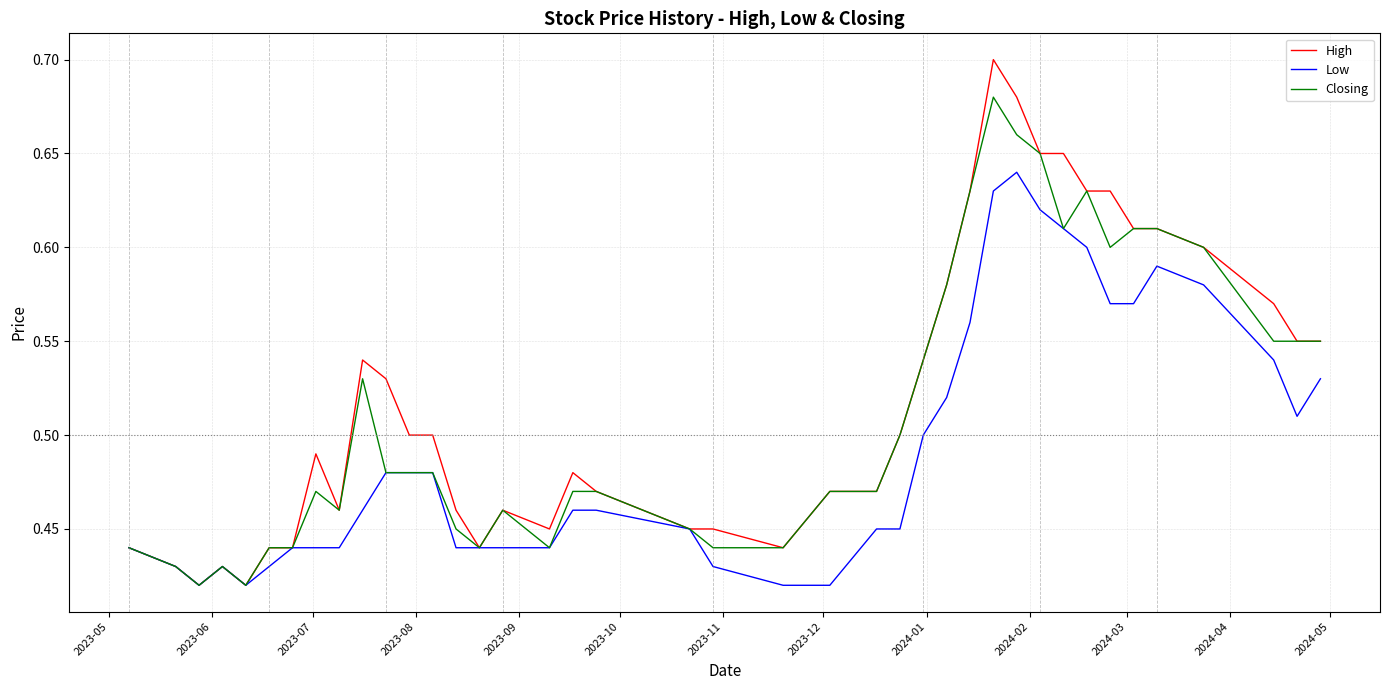

Which series has the widest spread of values?

High